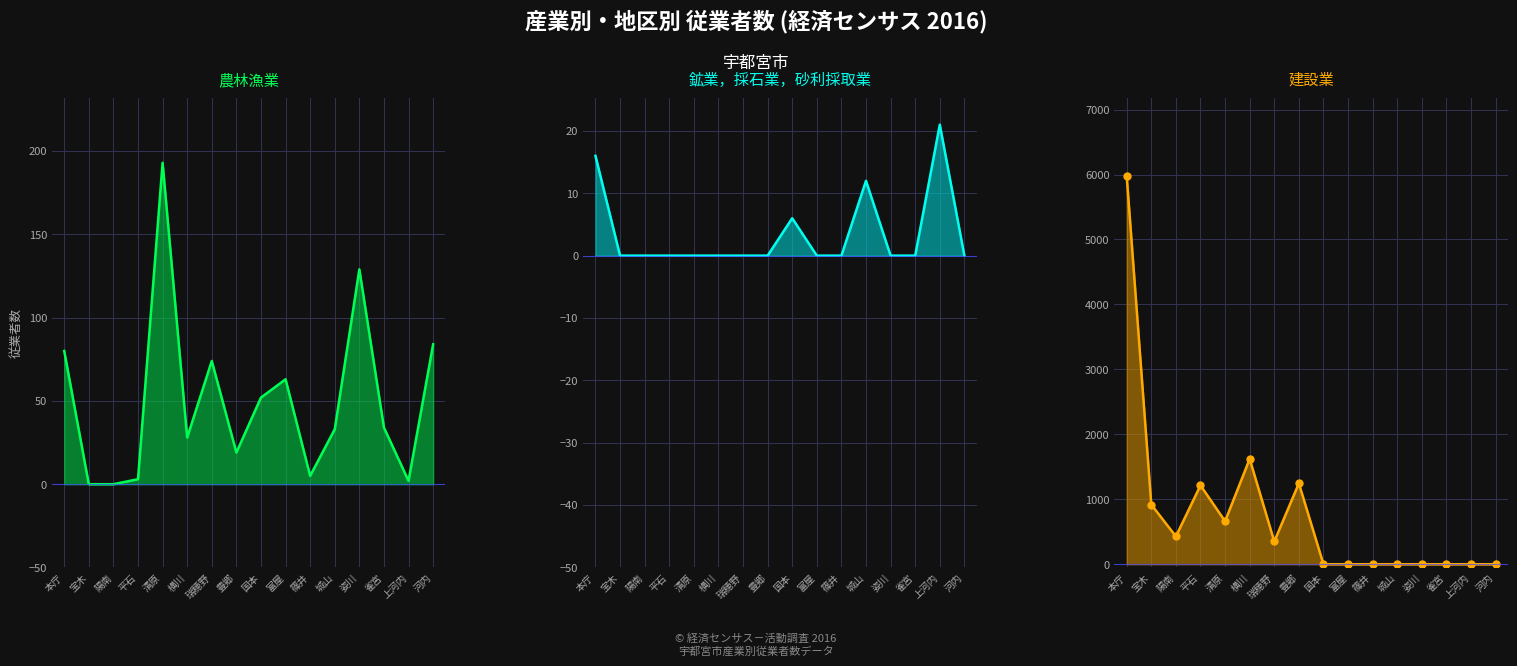

What is the difference between the highest and lowest values at 富屋?

63